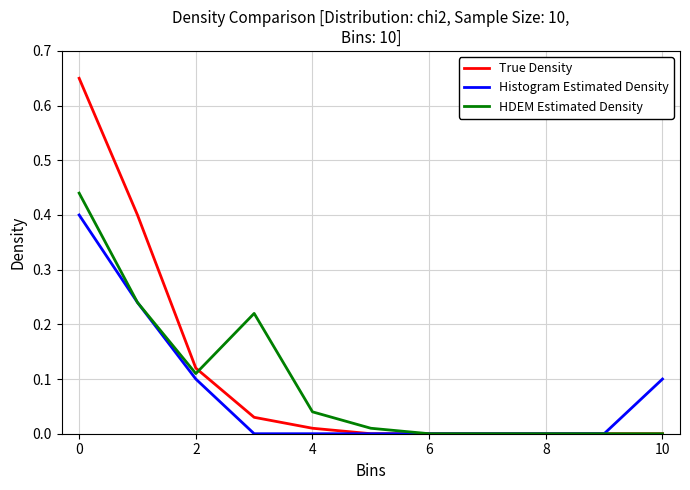

List the series in order of their peak value, lowest first.

Histogram Estimated Density, HDEM Estimated Density, True Density